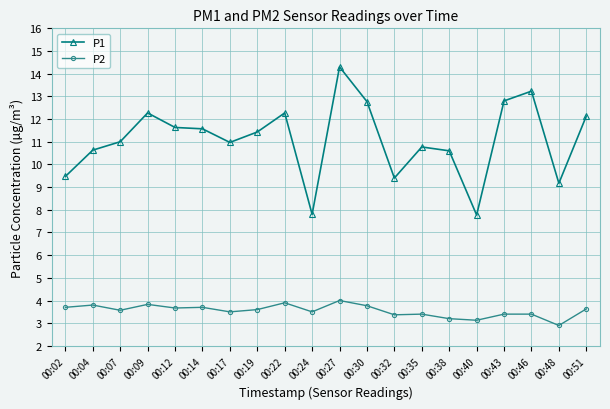

List the series in order of their overall mean, highest first.

P1, P2